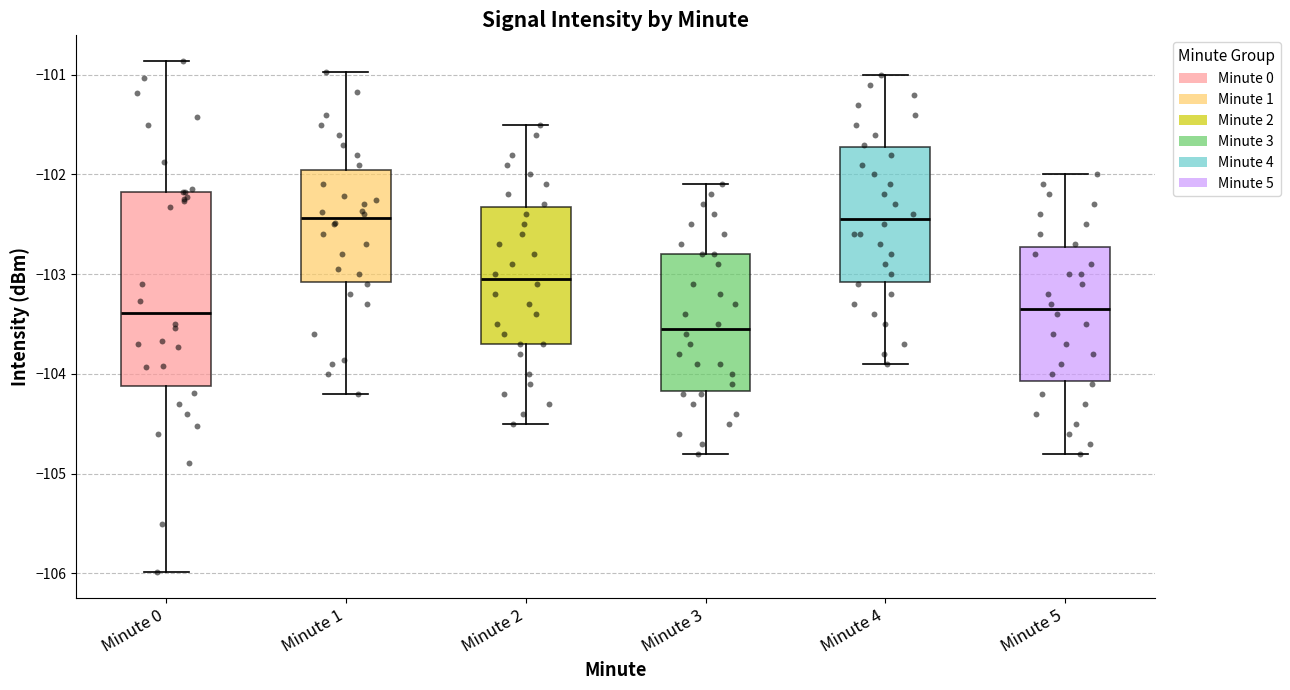

Where does the lower whisker of the box for Minute 4 end on the y-axis? The values are not printed on the chart, so give them approximately, as read against the axis.

-103.9